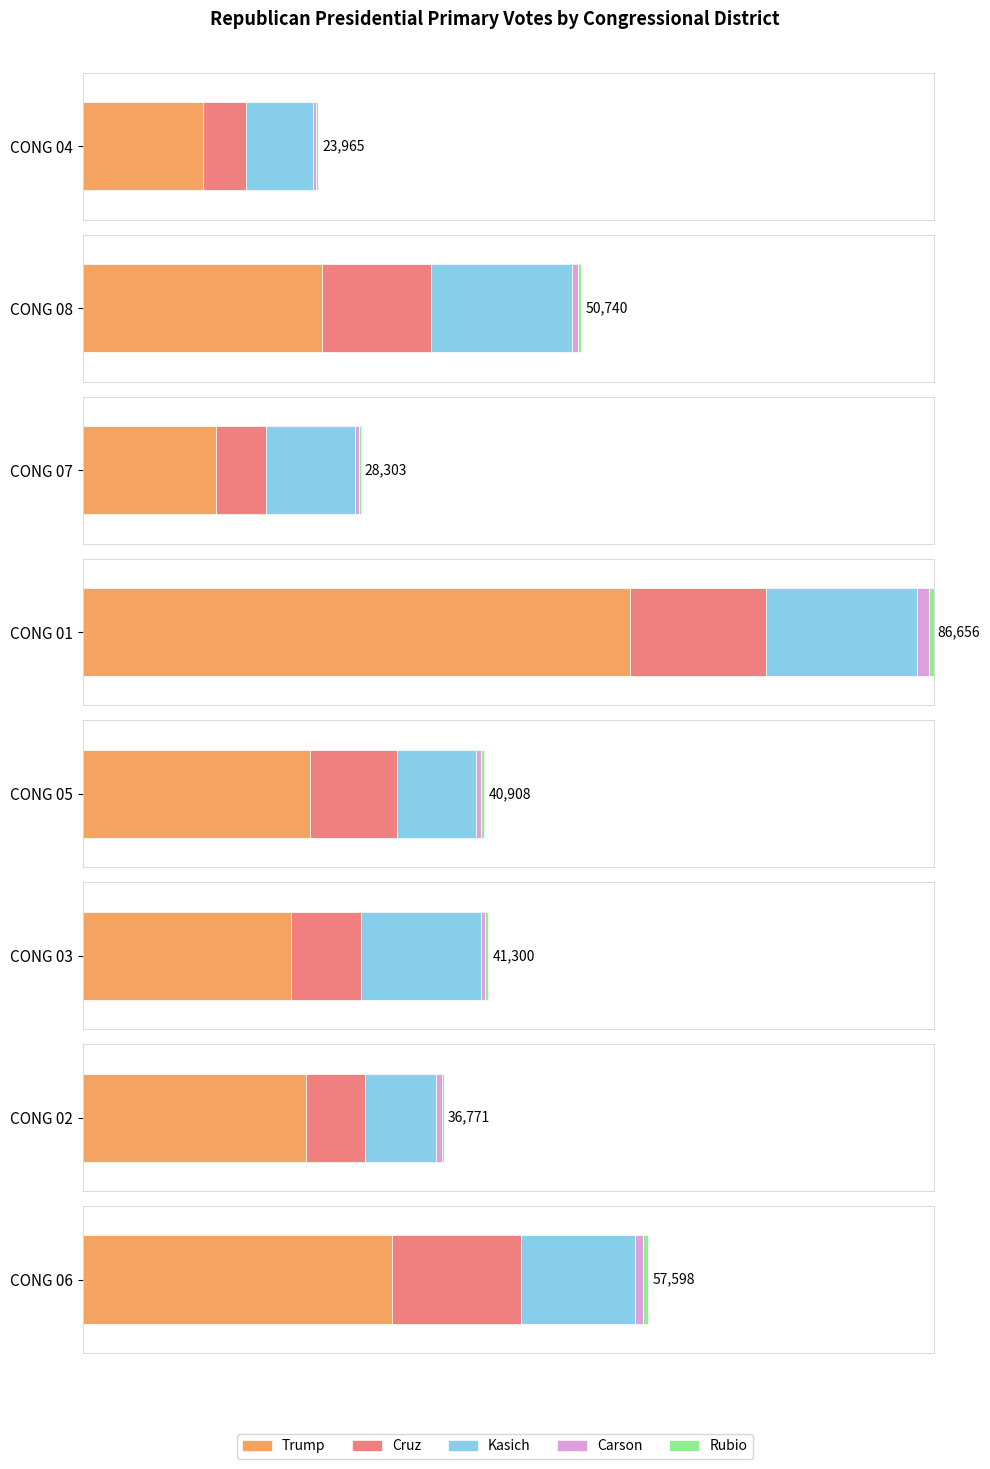

What is the label of the 3rd bar from the right?

CONG 03